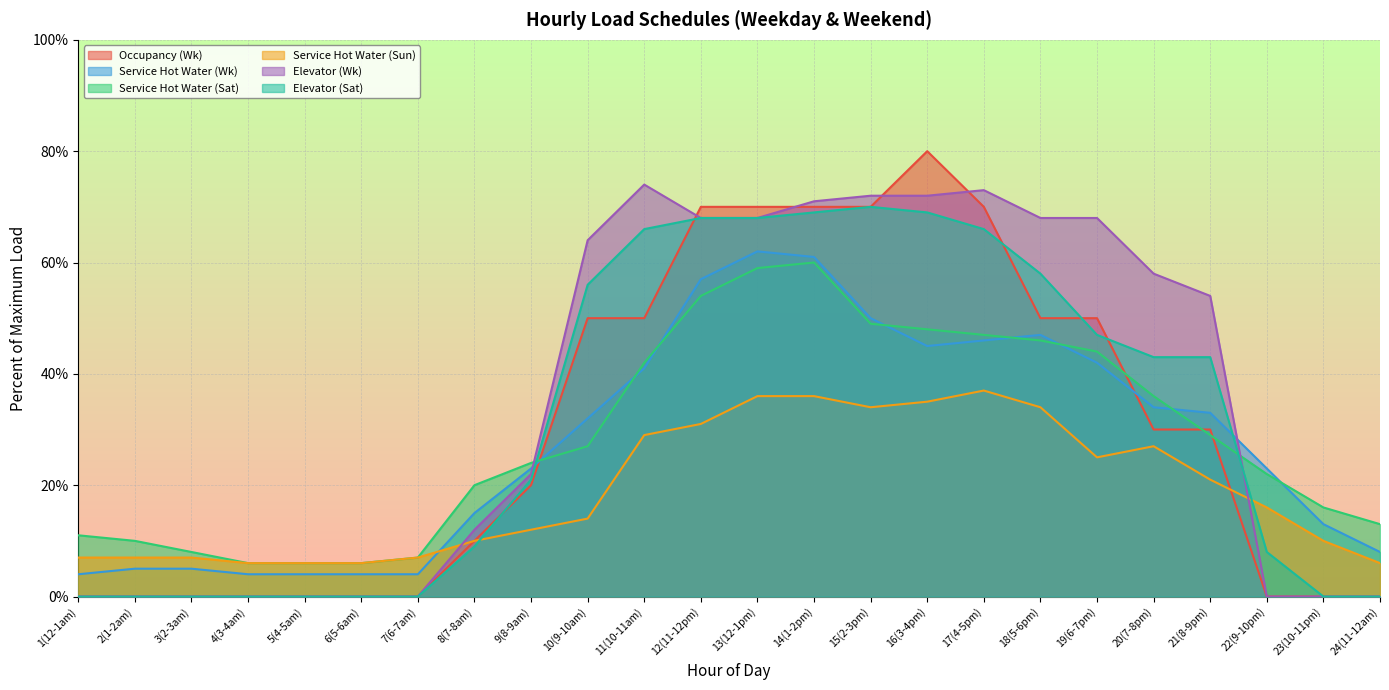

Which label corresponds to the largest value in the chart?

16(3-4pm)